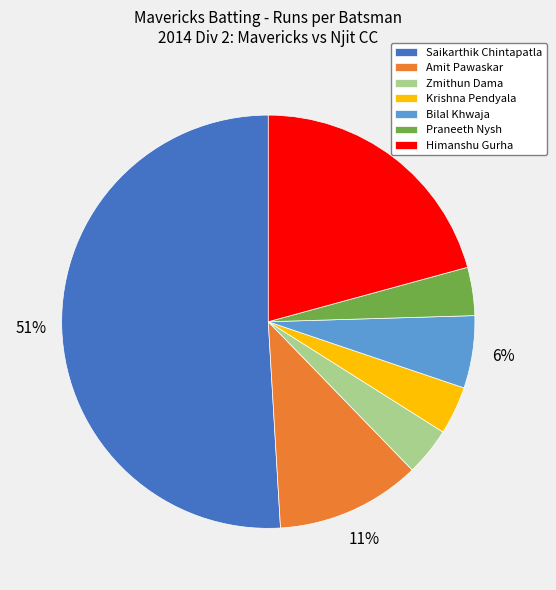

To the nearest percent, what is the difference between the largest and smallest slice percentages?

47%